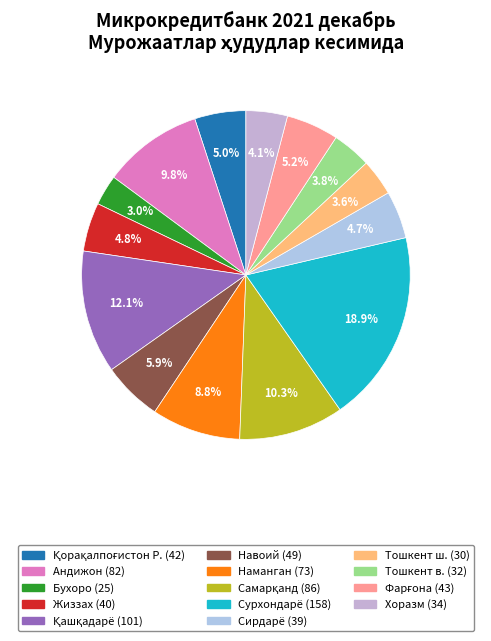

To the nearest percent, what is the difference between the largest and smallest slice percentages?

16%